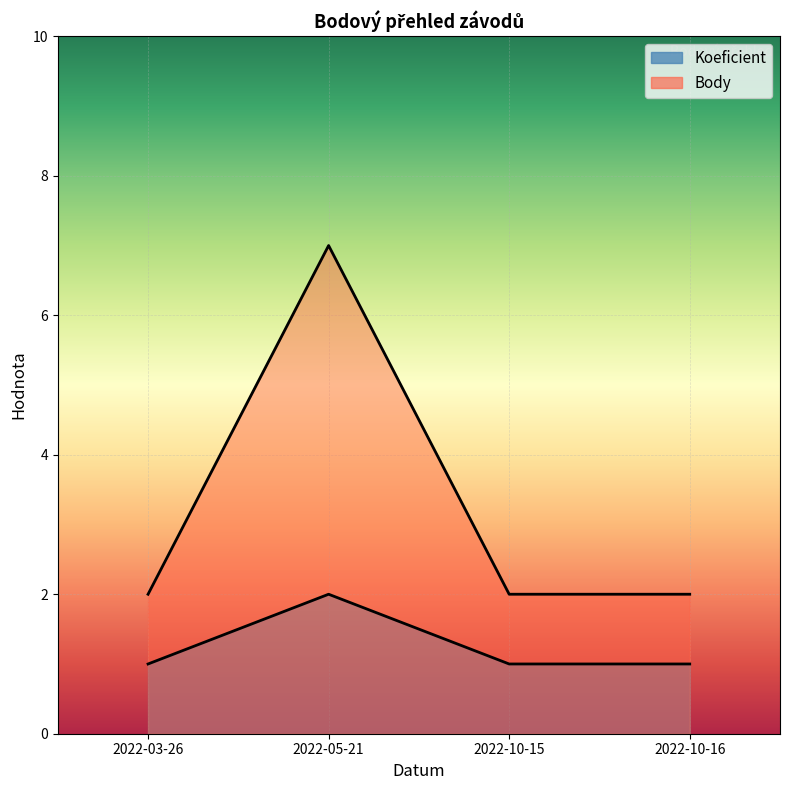

What is the sum of the Body values at 2022-05-21 and 2022-10-15?

9